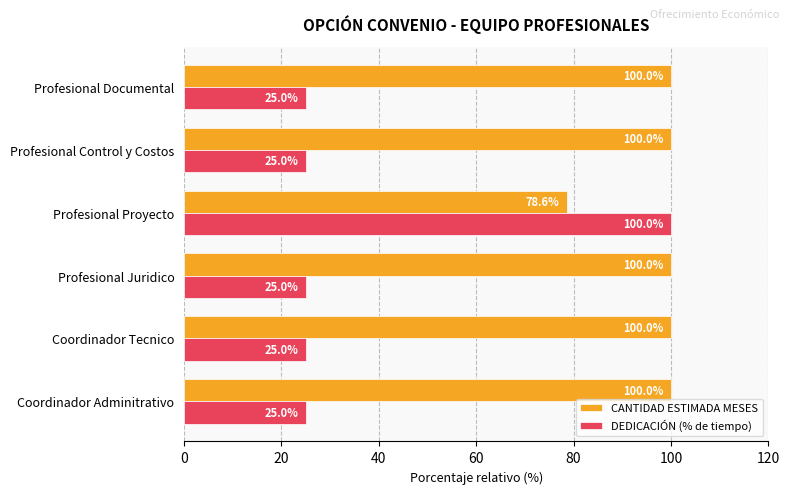

At how many categories does at least one series exceed 44?

6